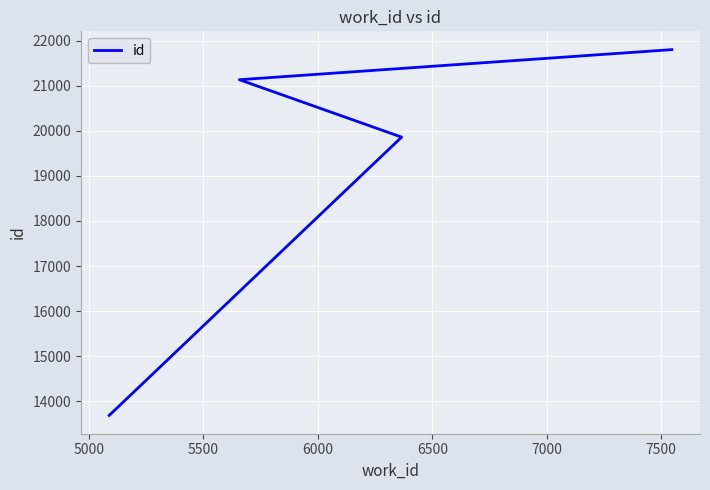

Count the number of data series in this chart.

1